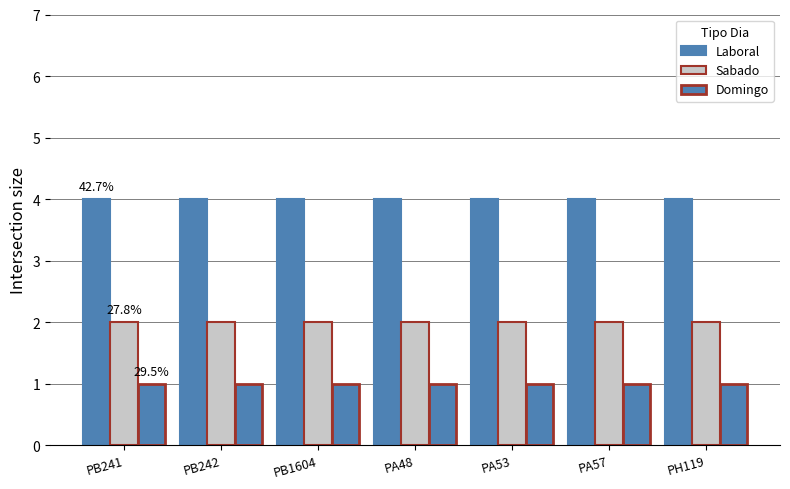

What is the highest value of the Laboral series?

4